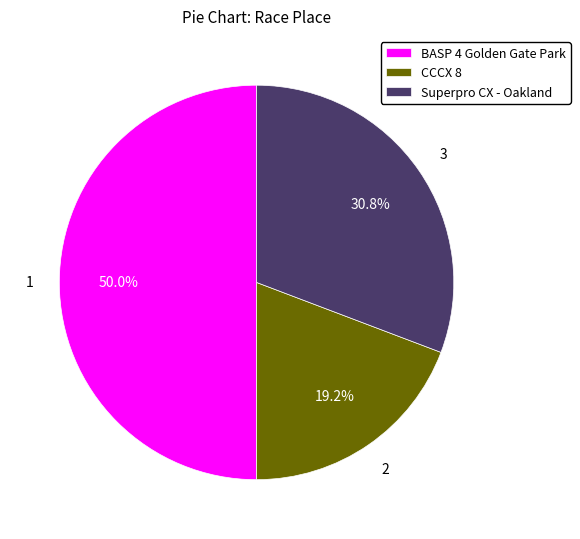

Rank the categories by value from lowest to highest.

CCCX 8, Superpro CX - Oakland, BASP 4 Golden Gate Park